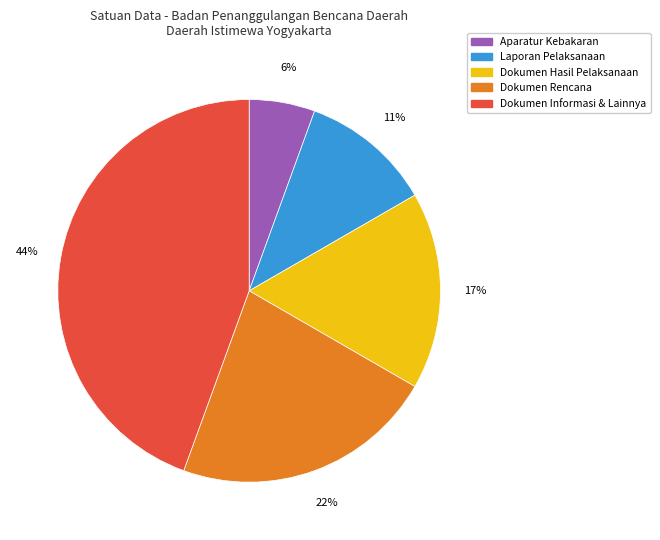

Does any single category account for the majority?

No